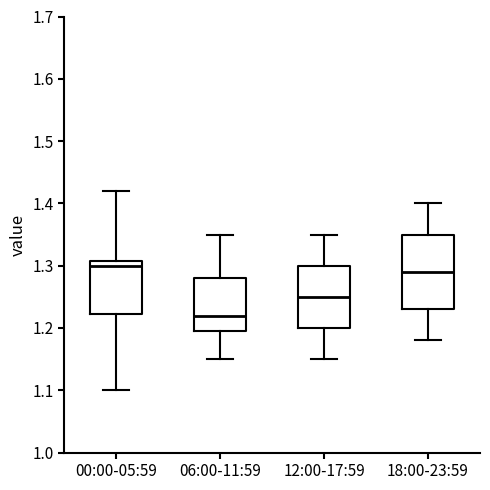

Reading left to right, transcribe this box plot: for each box, give where its median line is, the range the box spans, and where its two whiskers end, as read against the y-axis. The values are not printed on the chart, so give them approximately, as read against the axis.

00:00-05:59: median 1.30, box 1.22 to 1.31, whiskers 1.10 to 1.42
06:00-11:59: median 1.22, box 1.20 to 1.28, whiskers 1.15 to 1.35
12:00-17:59: median 1.25, box 1.20 to 1.30, whiskers 1.15 to 1.35
18:00-23:59: median 1.29, box 1.23 to 1.35, whiskers 1.18 to 1.40